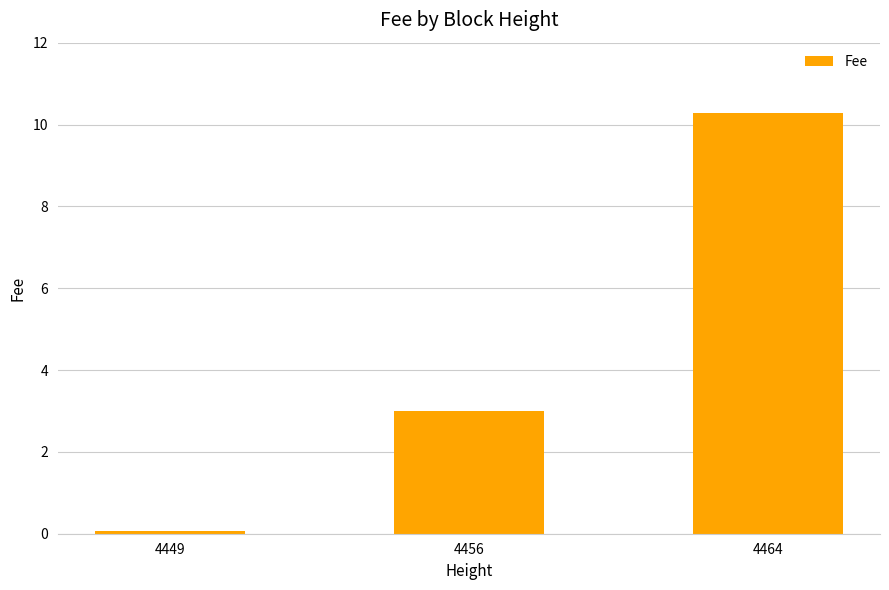

What is the sum of all values?

13.4